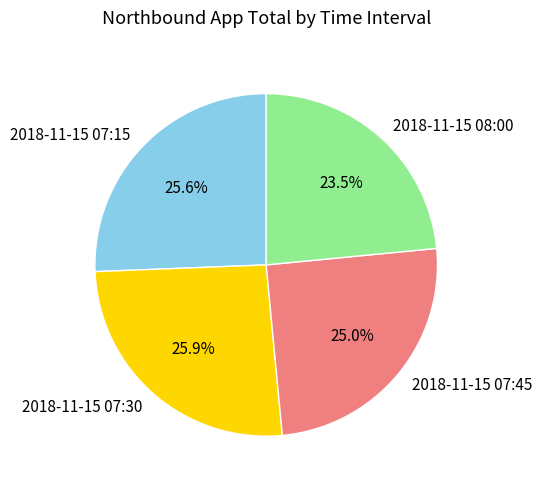

Is 2018-11-15 08:00 the majority of the pie?

No